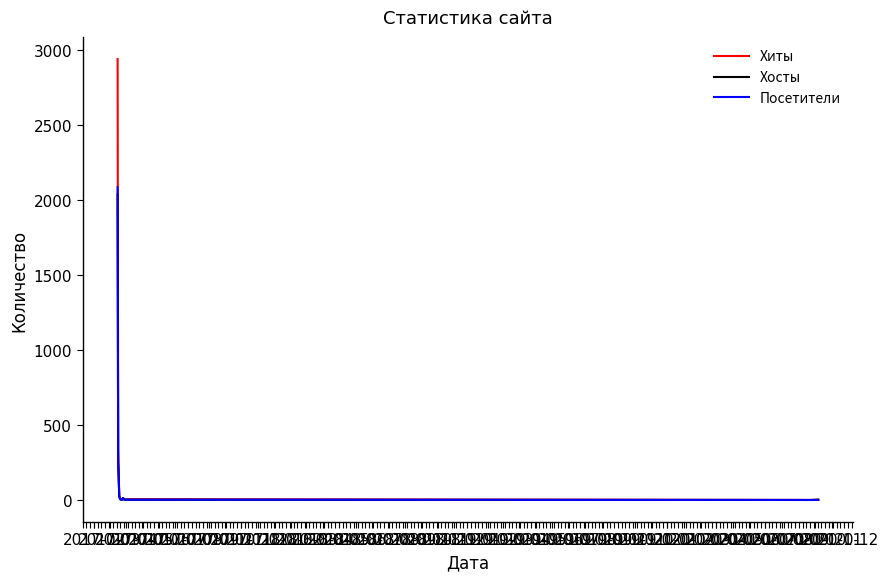

What is the average value of the Хиты series?

224